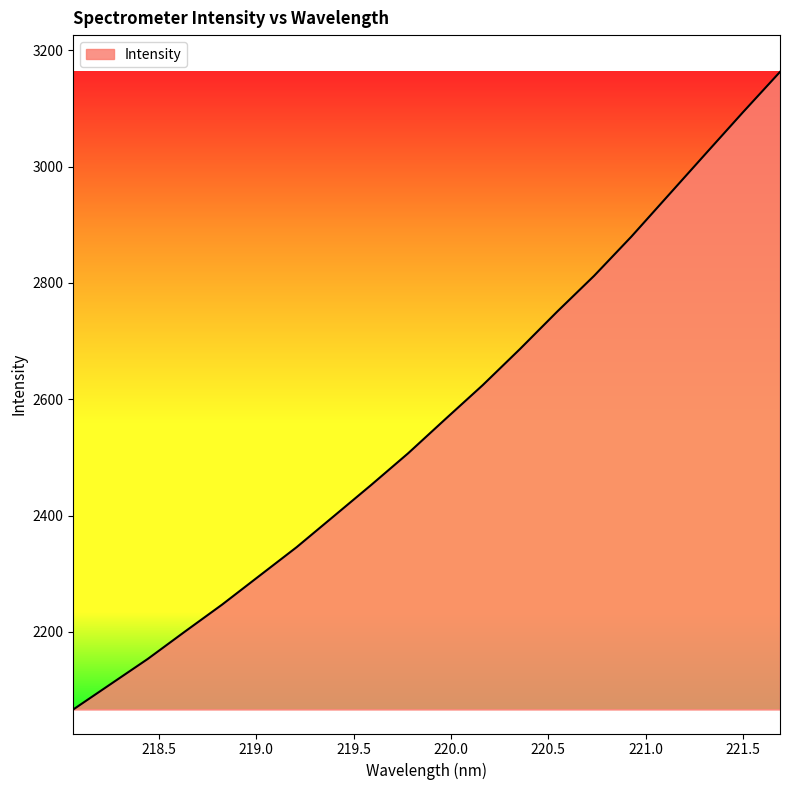

What is the greatest value displayed?

3162.8